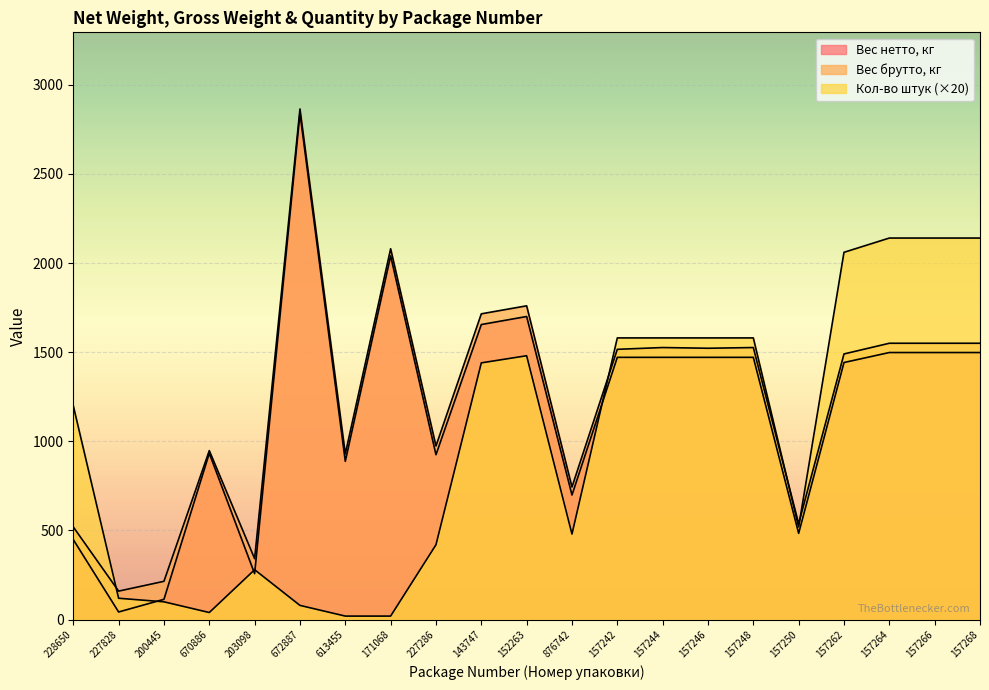

Which has a higher value, 157266 or 152263?

152263